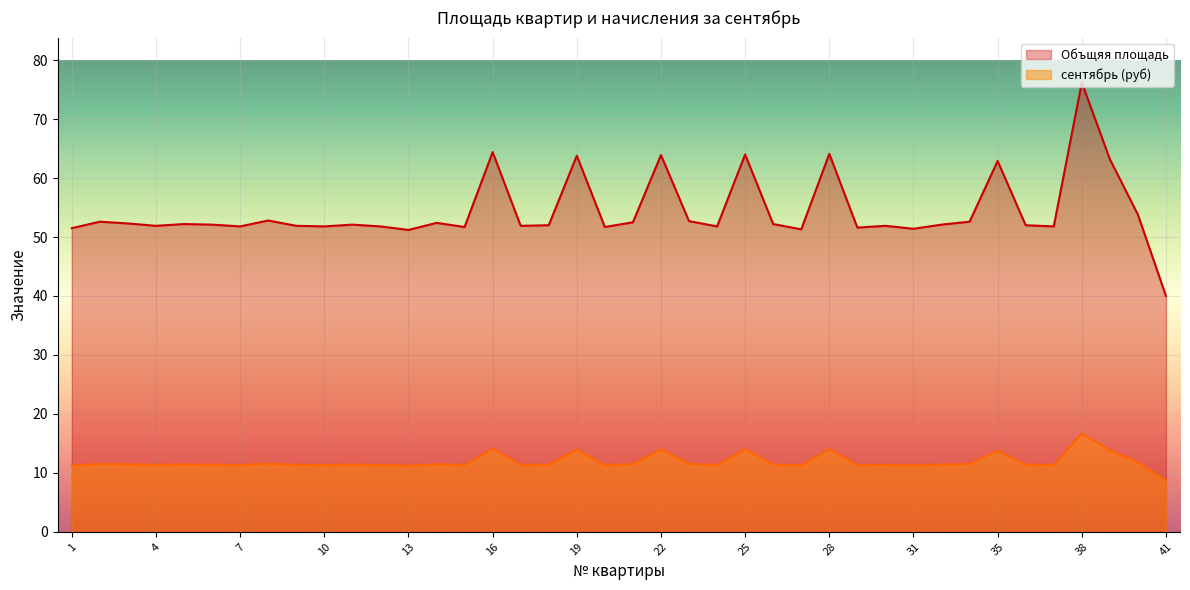

Rank the series at 30 from highest to lowest value.

Объщяя площадь, сентябрь (руб)